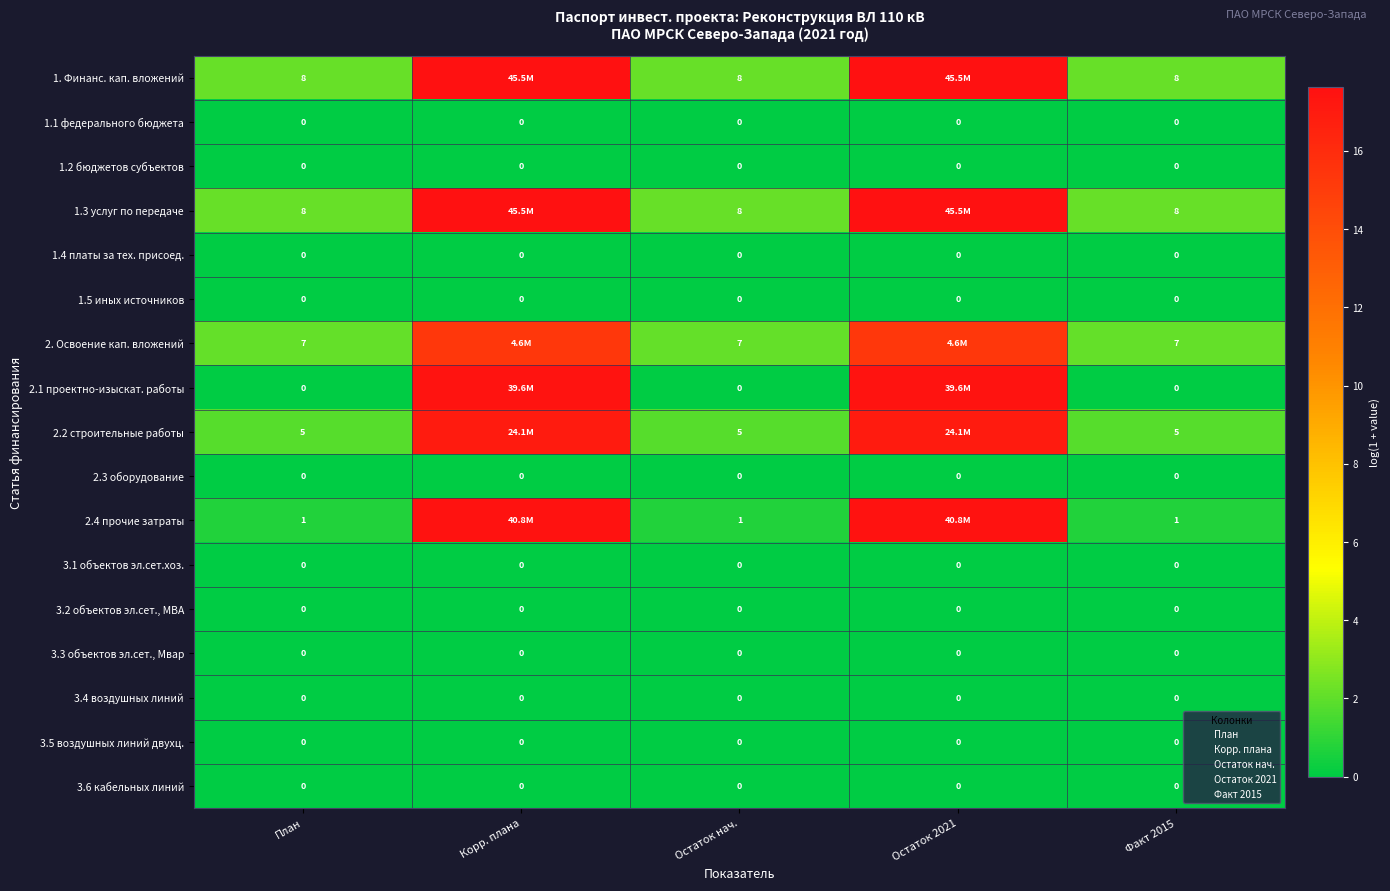

At which category is the sum across all series the highest?

Корр. плана